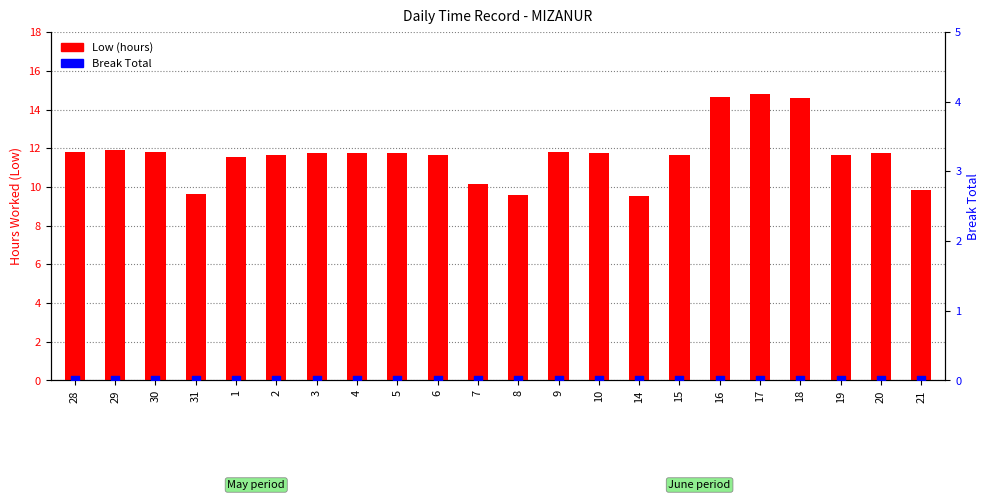

Which series reaches the maximum Y coordinate?

Low (hours)